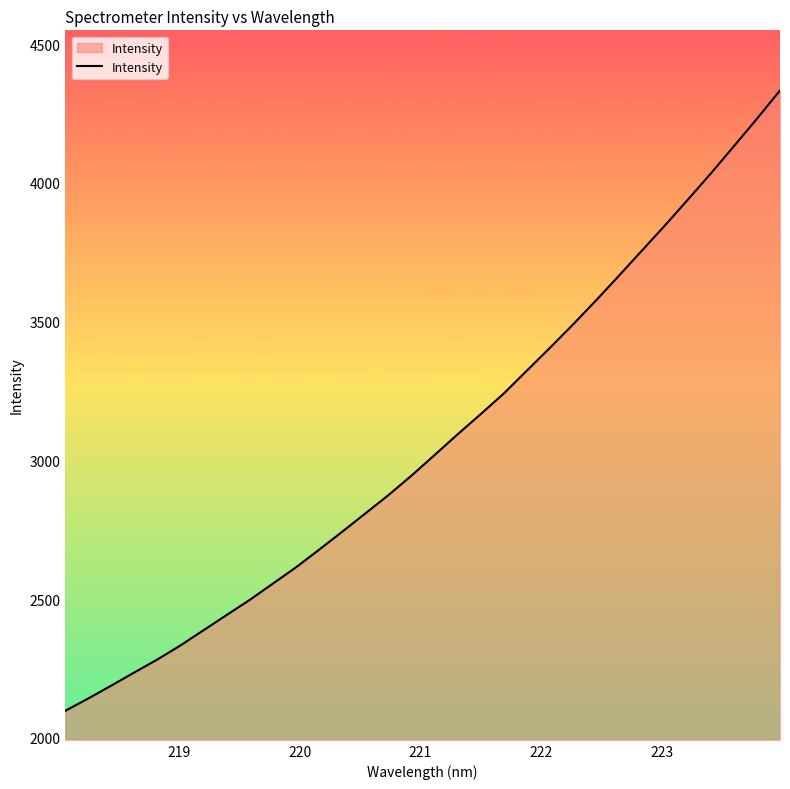

What is the sum of all values?

98088.7